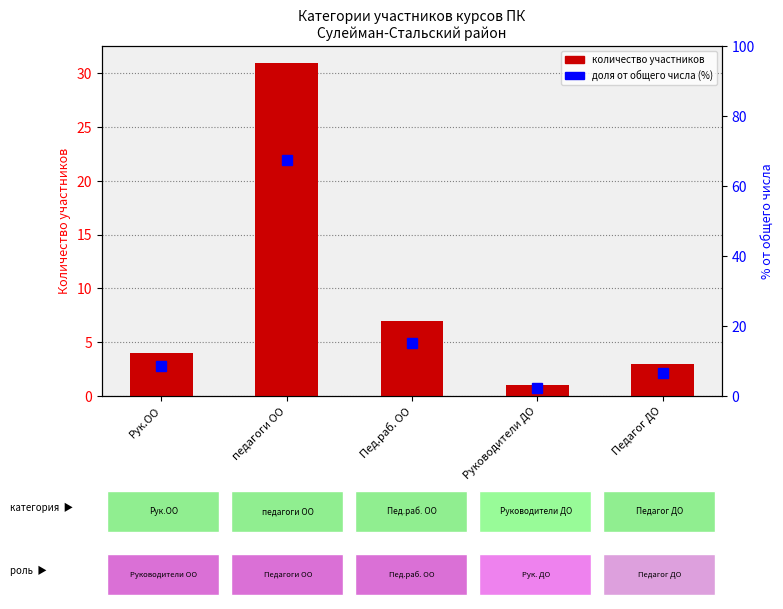

Is it true that the value at педагоги ОО is 12?

False